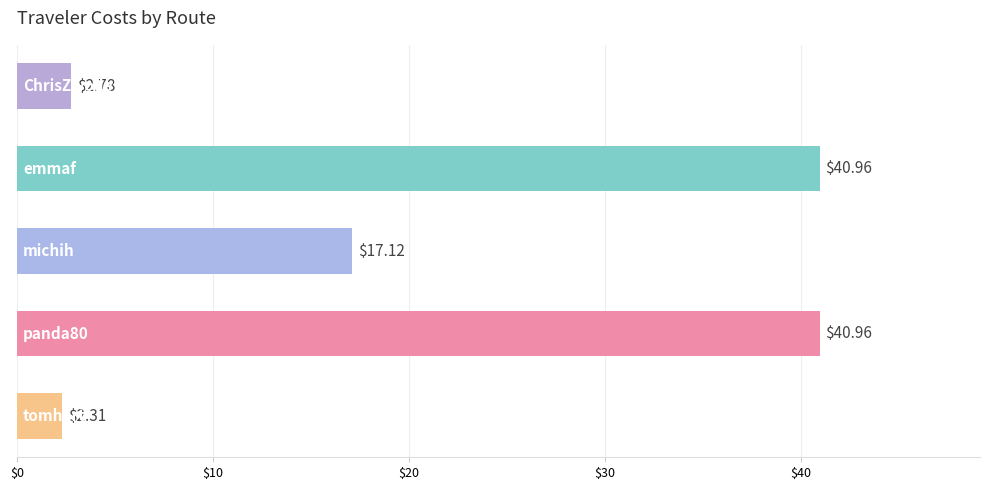

What is the sum of all values?

104.1